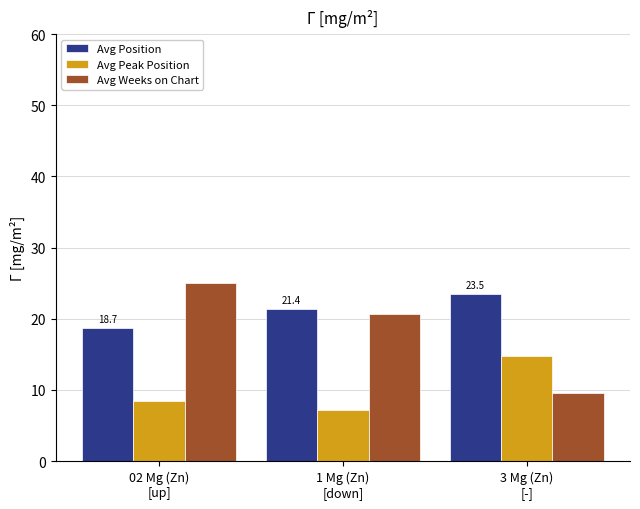

Which series has the largest range (max minus min)?

Avg Weeks on Chart